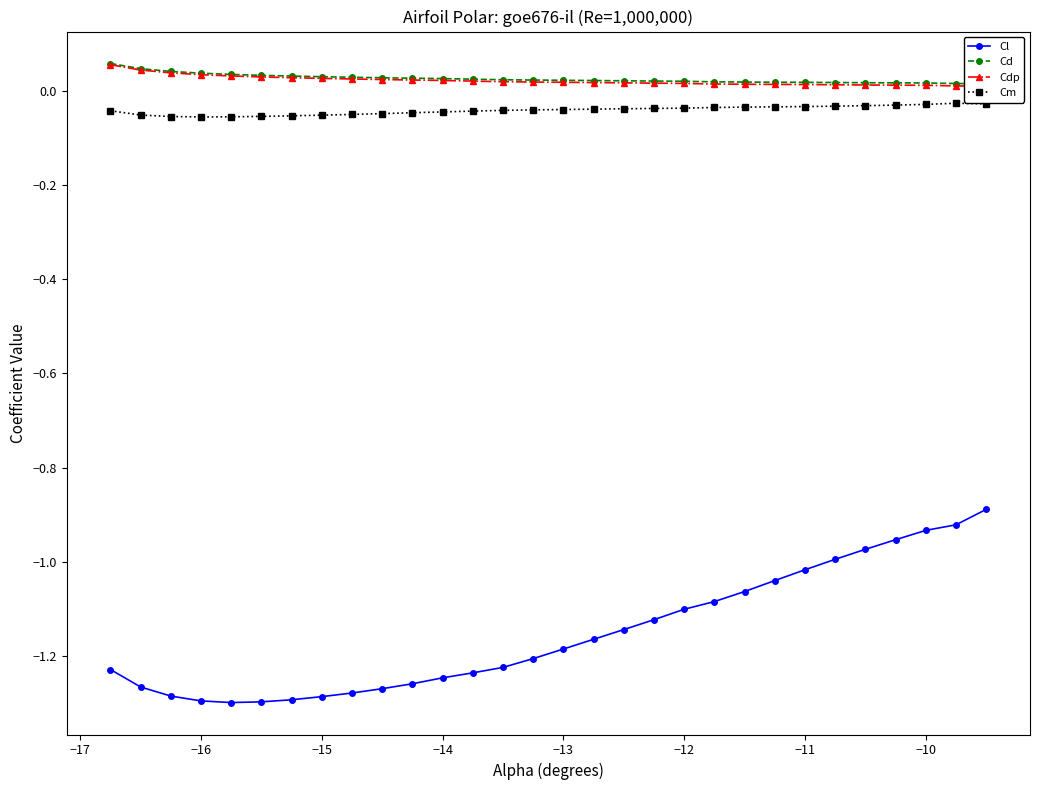

What is the difference between the second highest and second lowest values in the Cl series?

0.4